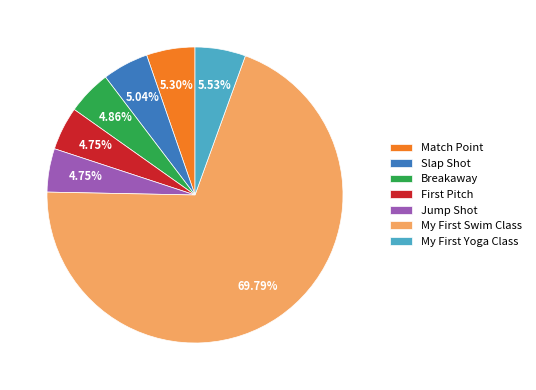

What portion of the pie excludes Slap Shot?

95.0%